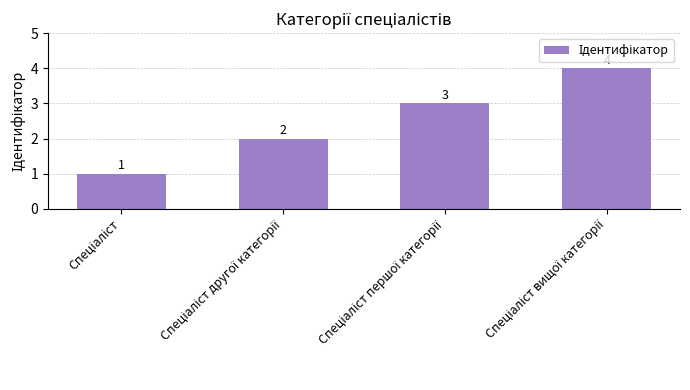

What is the sum of all values?

10